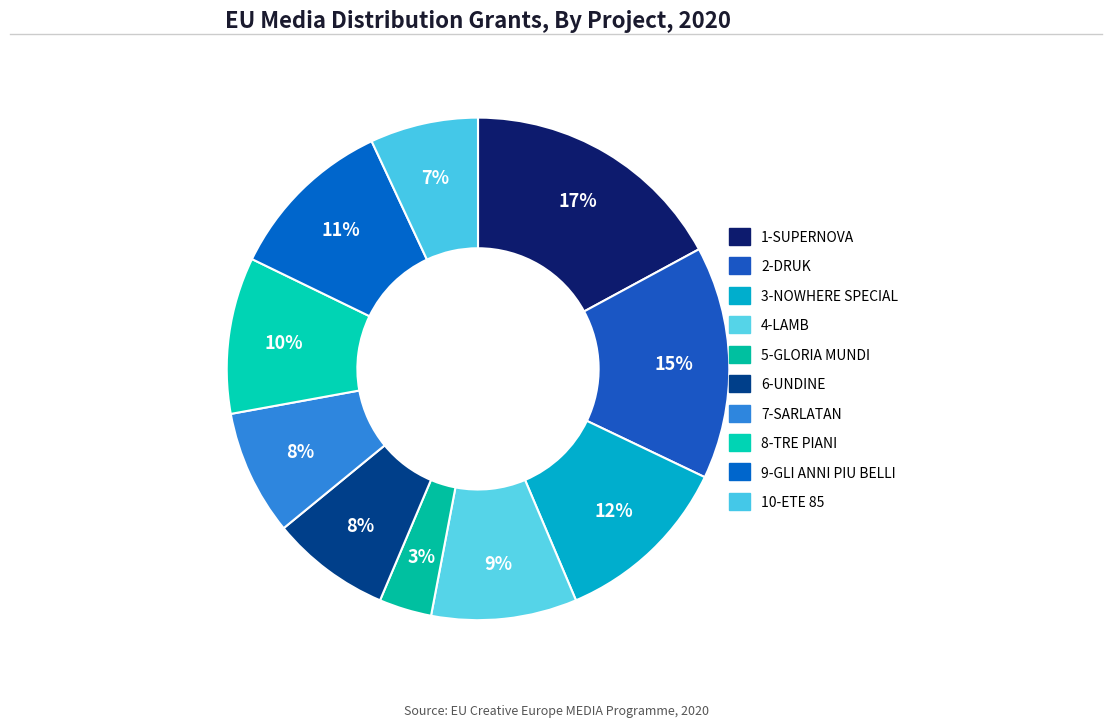

Count the number of slices in the pie.

10